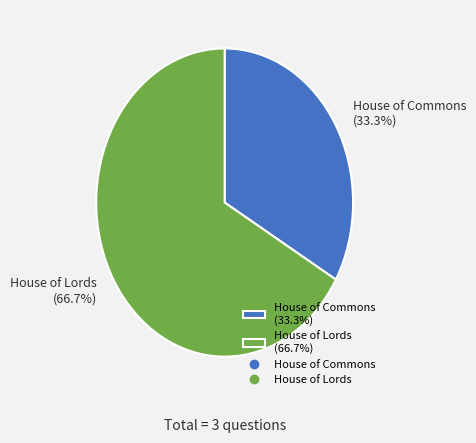

To the nearest percent, what is the combined percentage of House of Commons and House of Lords?

100%